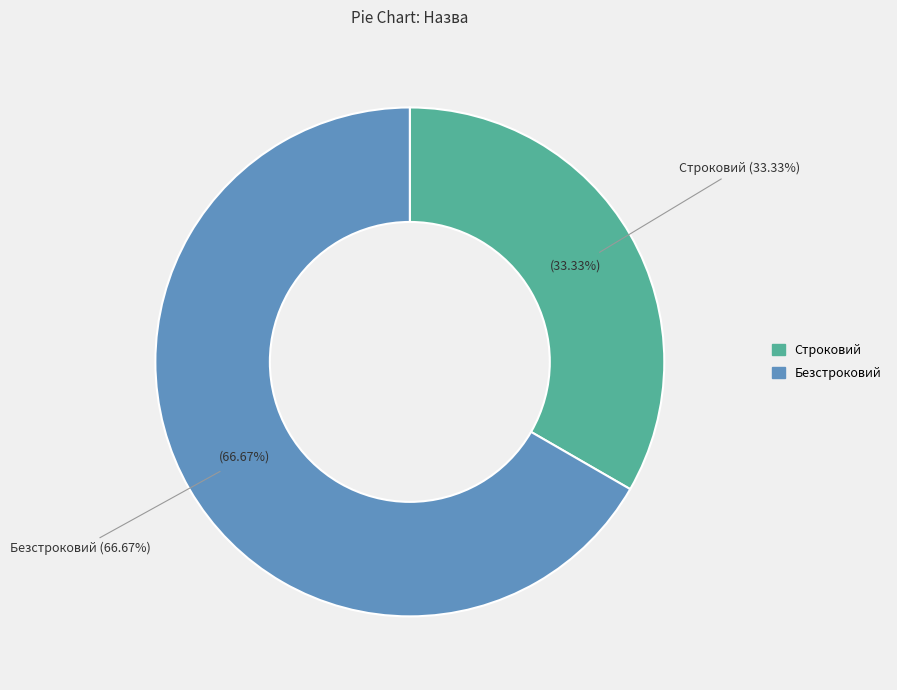

Does Безстроковий account for over 50% of the chart?

Yes